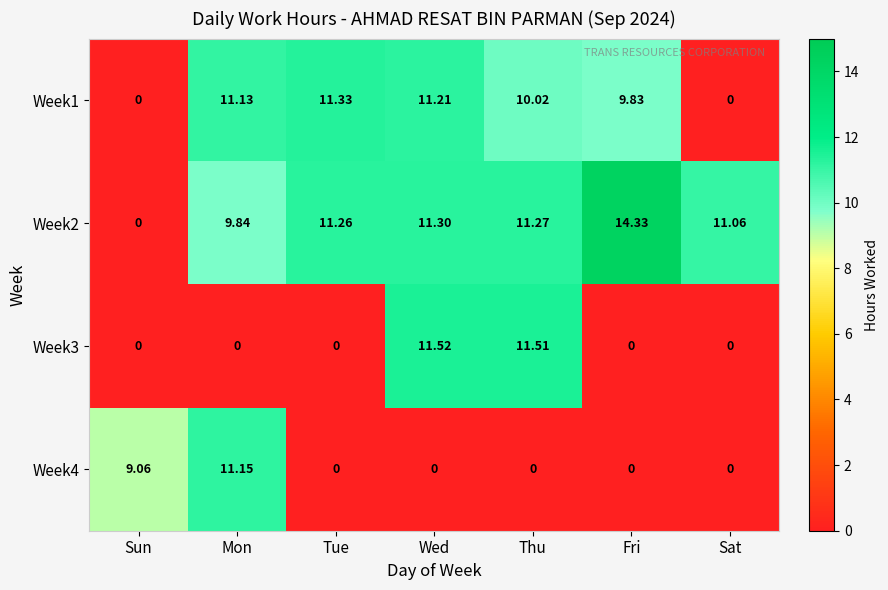

List the series in order of their peak value, lowest first.

Week4, Week1, Week3, Week2